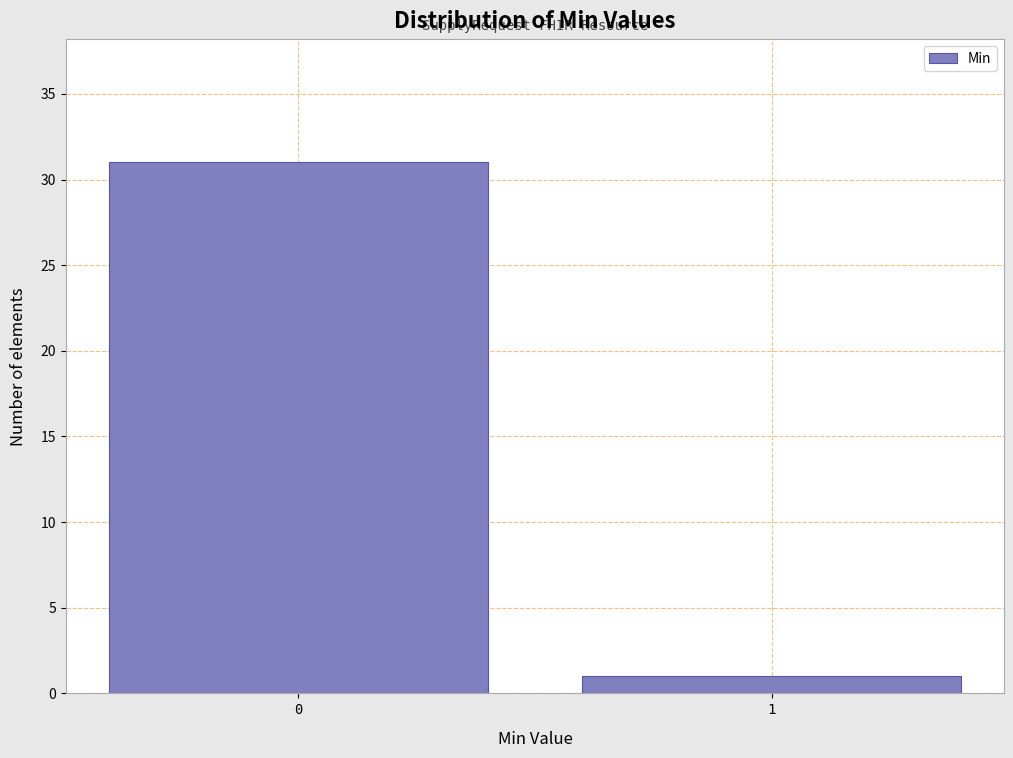

Reading left to right, extract all data points from this chart.

31	1